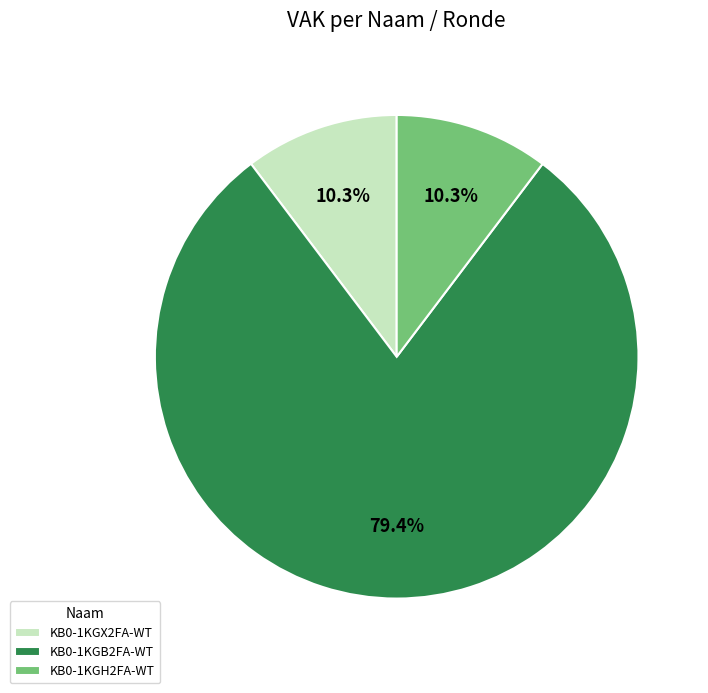

Which category accounts for the majority?

KB0-1KGB2FA-WT